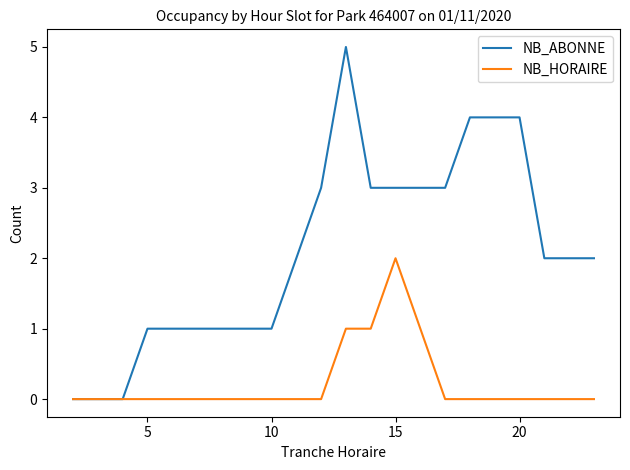

What is the highest value of the NB_ABONNE series?

5